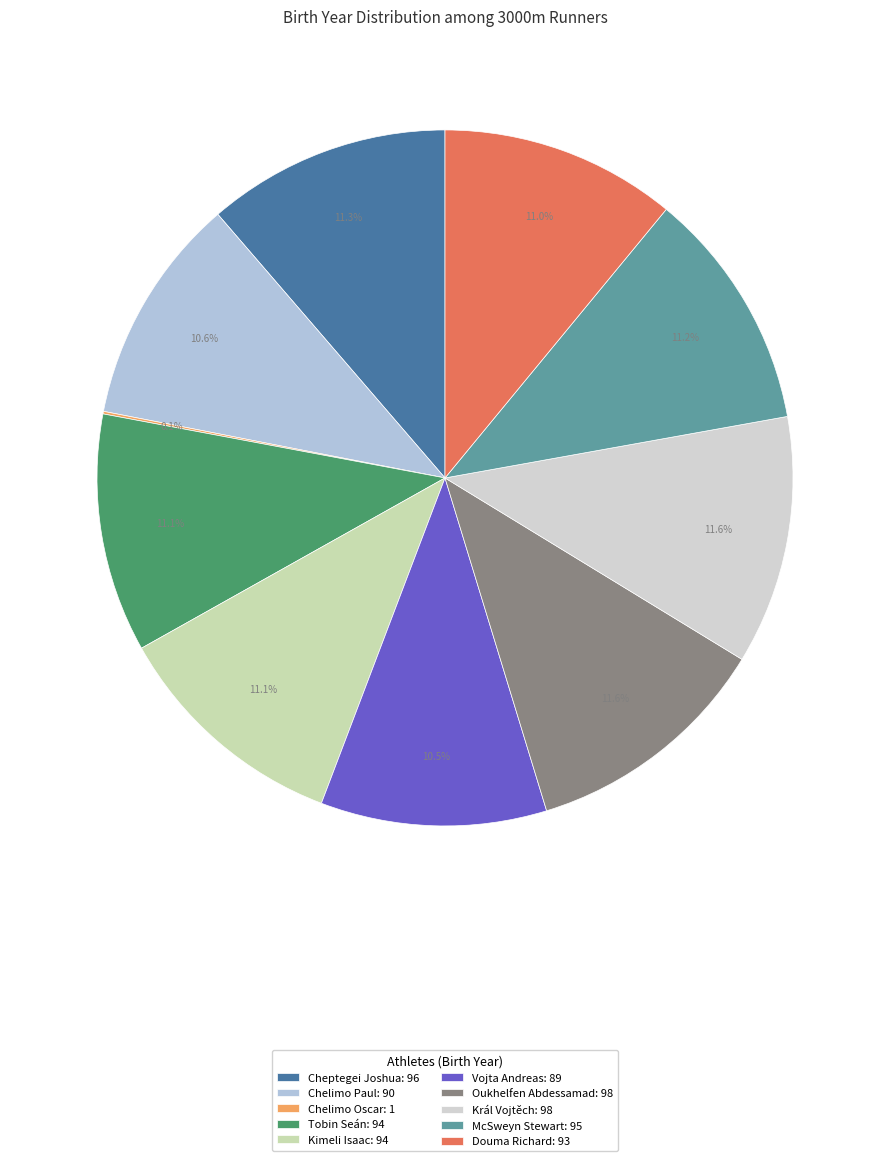

What is the change in value from Chelimo Oscar to Vojta Andreas?

+88